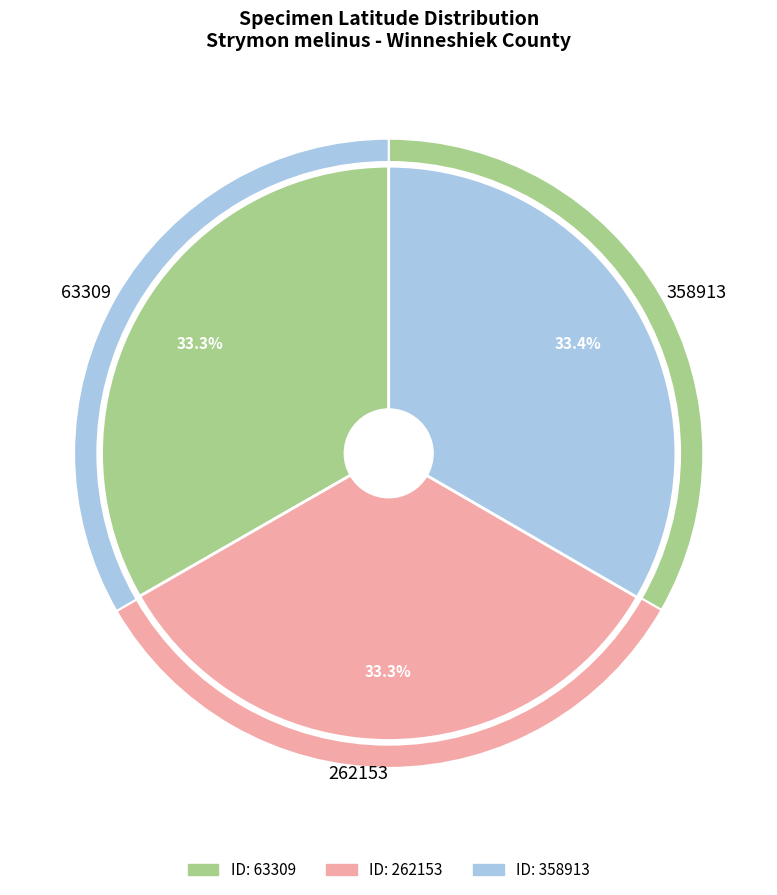

Approximately how many times larger is the value at 63309 compared to 262153?

1.0